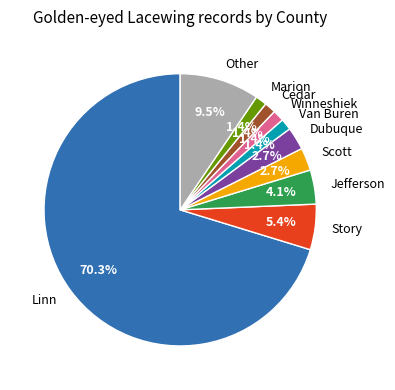

Which category has the biggest portion of the pie?

Linn